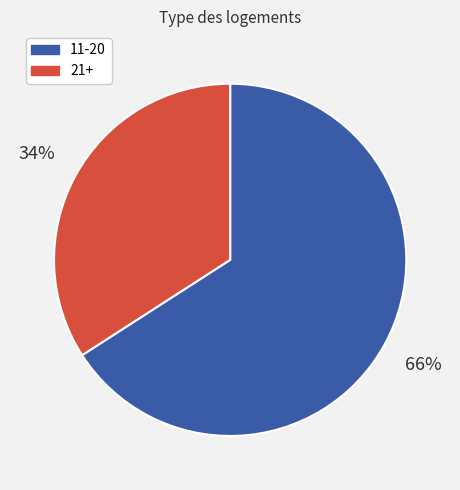

How many segments does this pie chart have?

2